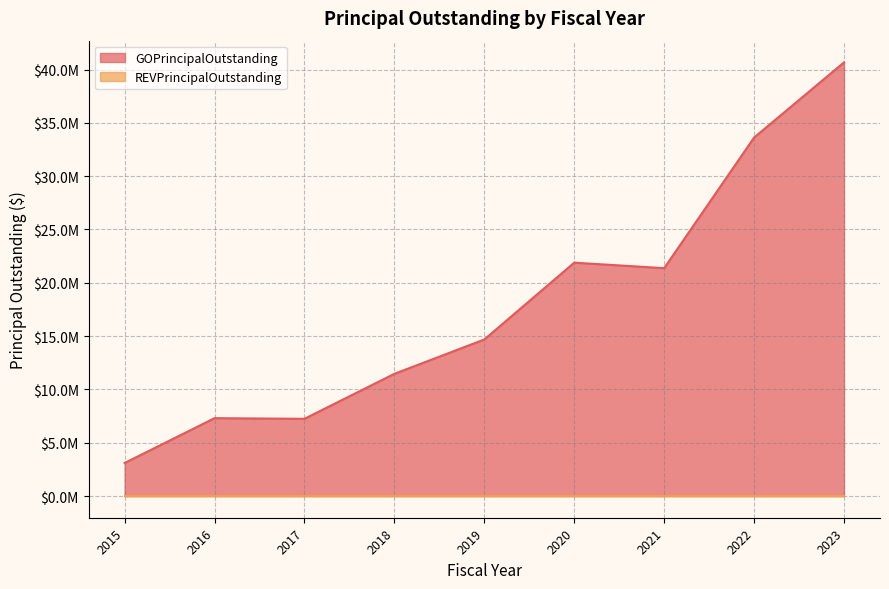

What is the value of the 9th point from the left?

40675000